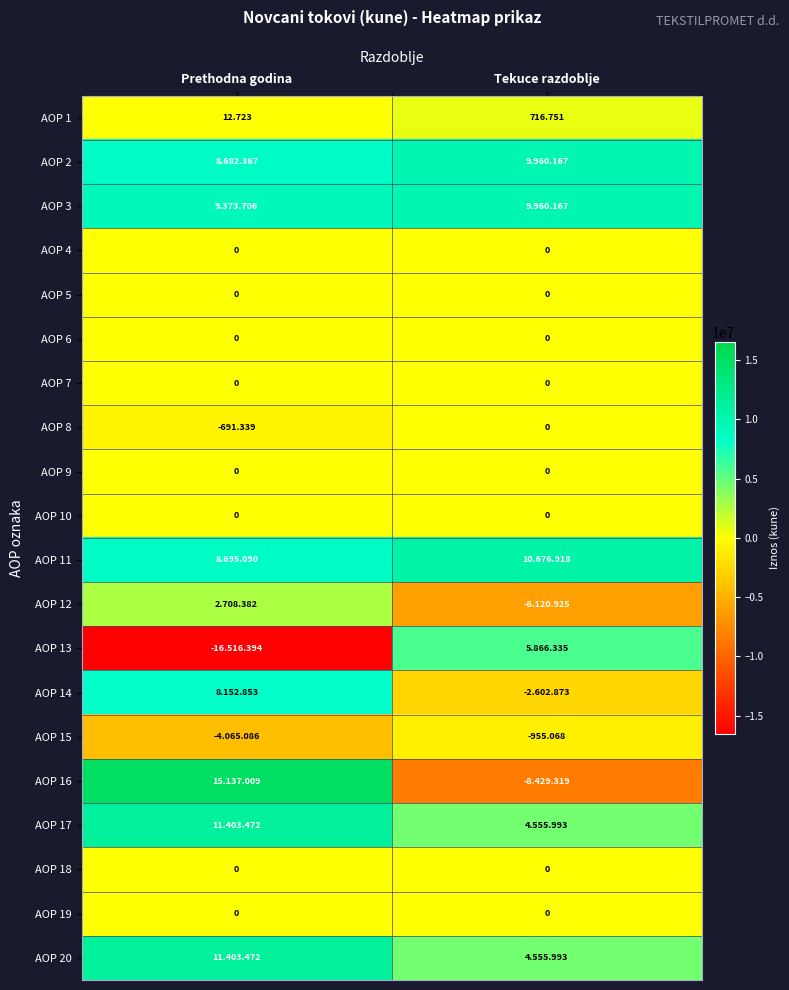

What is the sum of the AOP 3 values at Prethodna godina and Tekuce razdoblje?

19333873